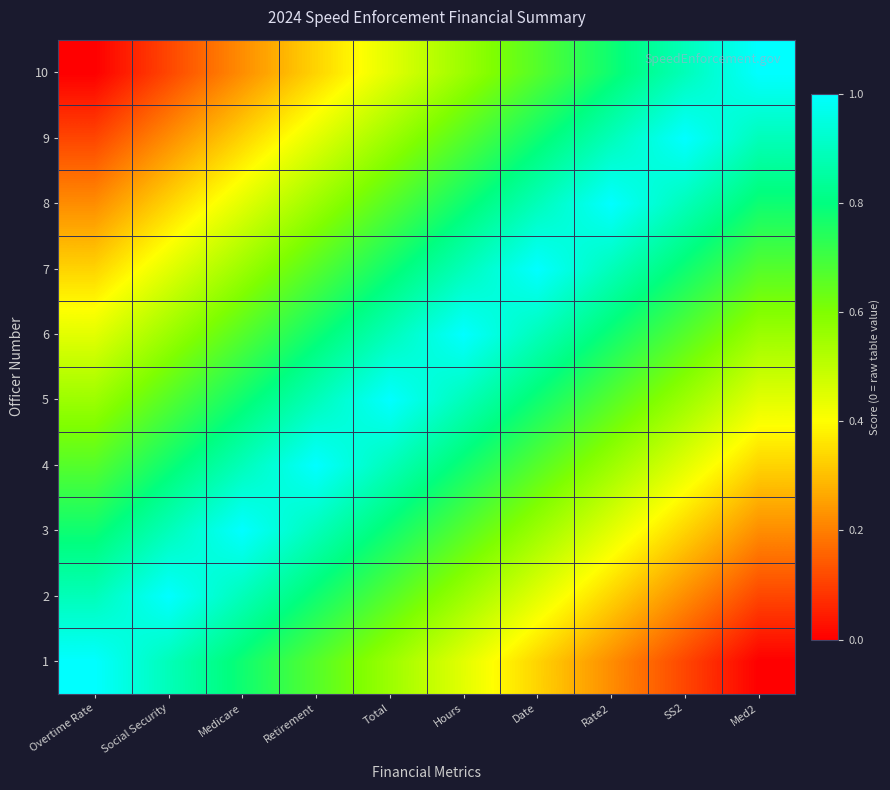

How many data points does each series have?

10